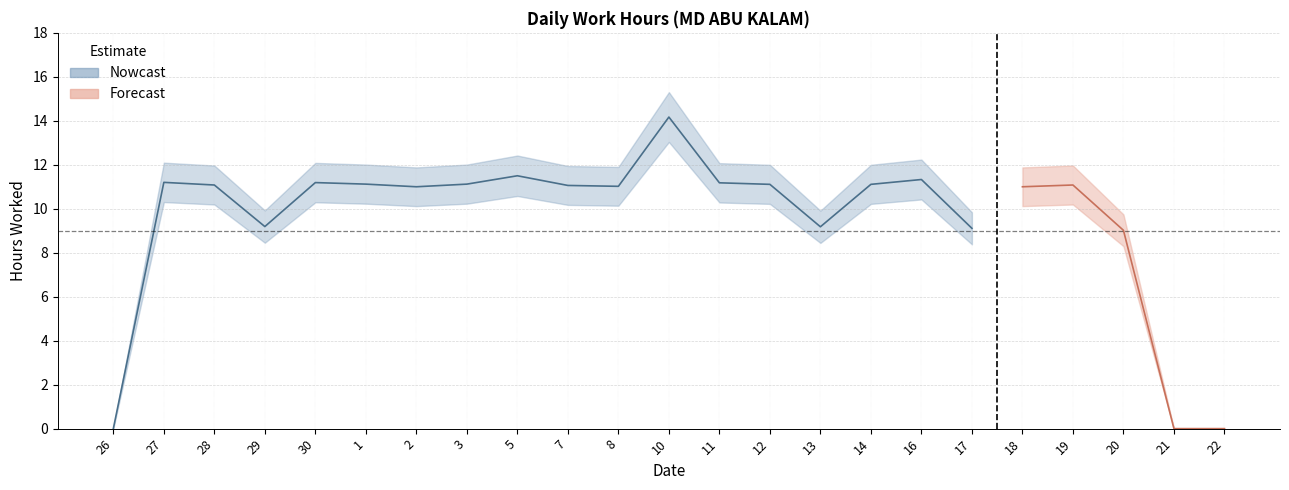

The value at 21 is 5.3. True or false?

False